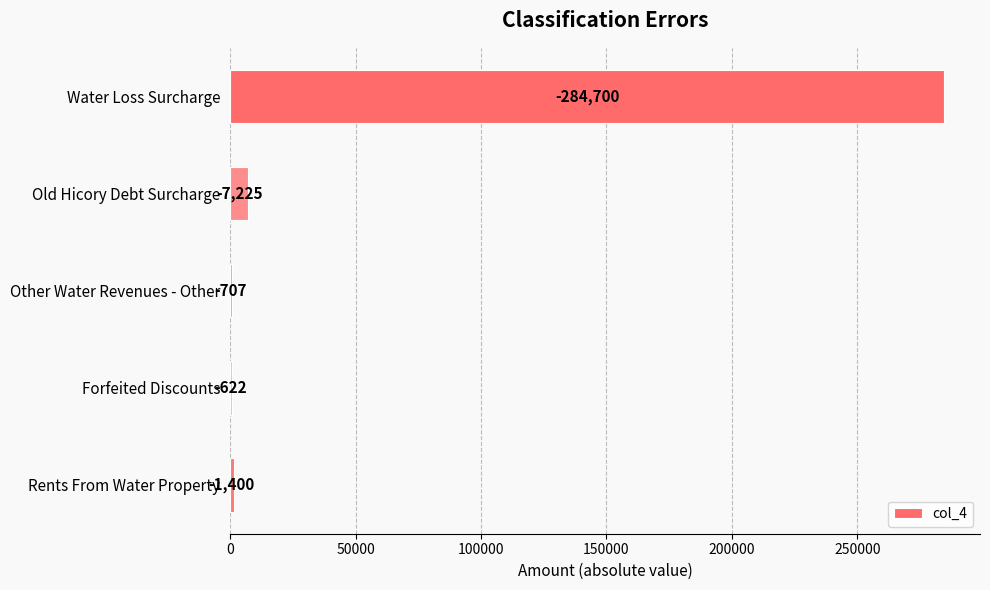

Are the bars horizontal?

Yes